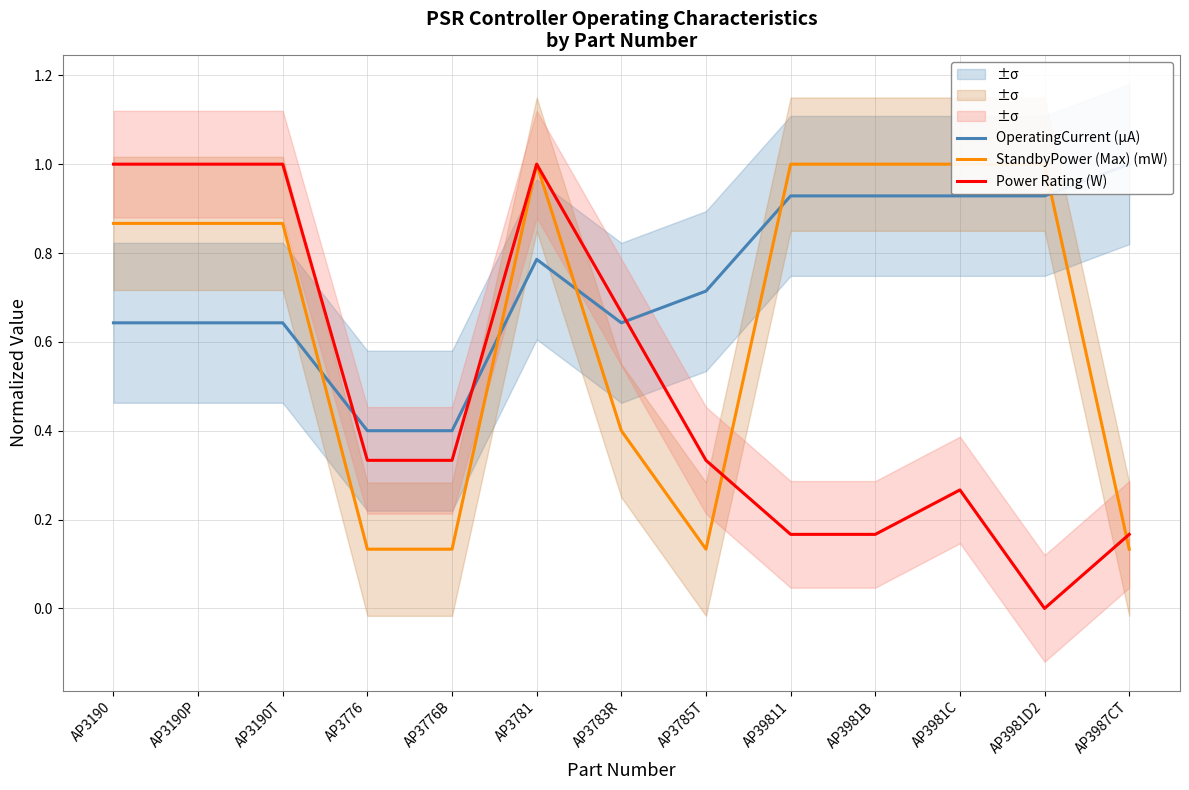

Where do Power Rating (W) and OperatingCurrent (µA) first cross each other?

AP3190T and AP3776